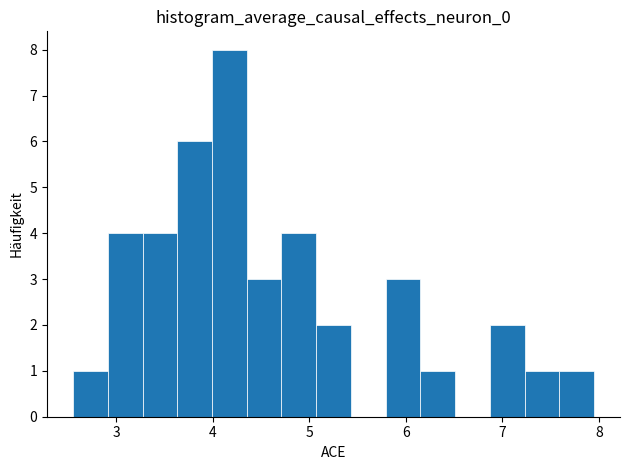

Around what value on the x-axis is the tallest bar? Give the approximate position of its centre, as read against the axis.

4.2